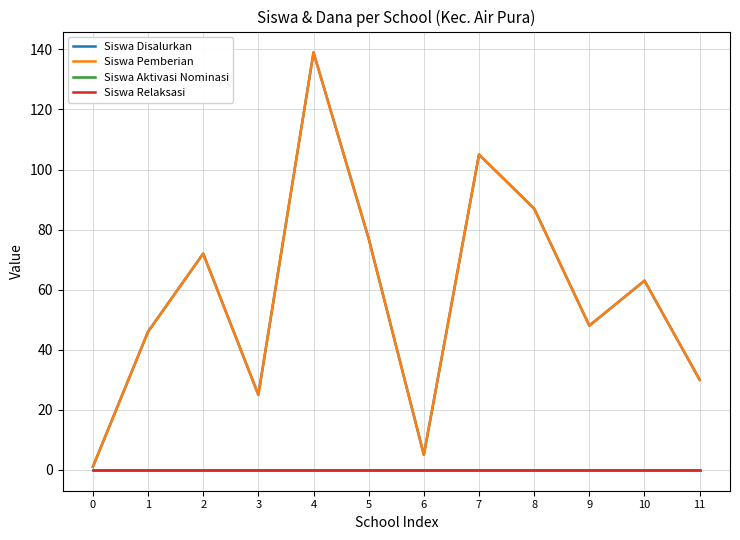

Is the value of Siswa Disalurkan at 5 greater than the value of Siswa Aktivasi Nominasi at 4?

Yes